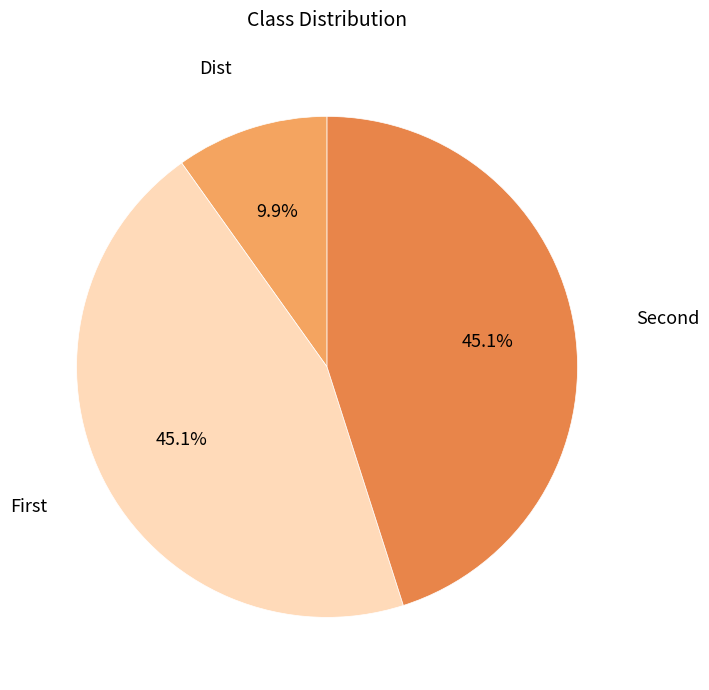

To the nearest percent, what portion does Dist represent?

10%